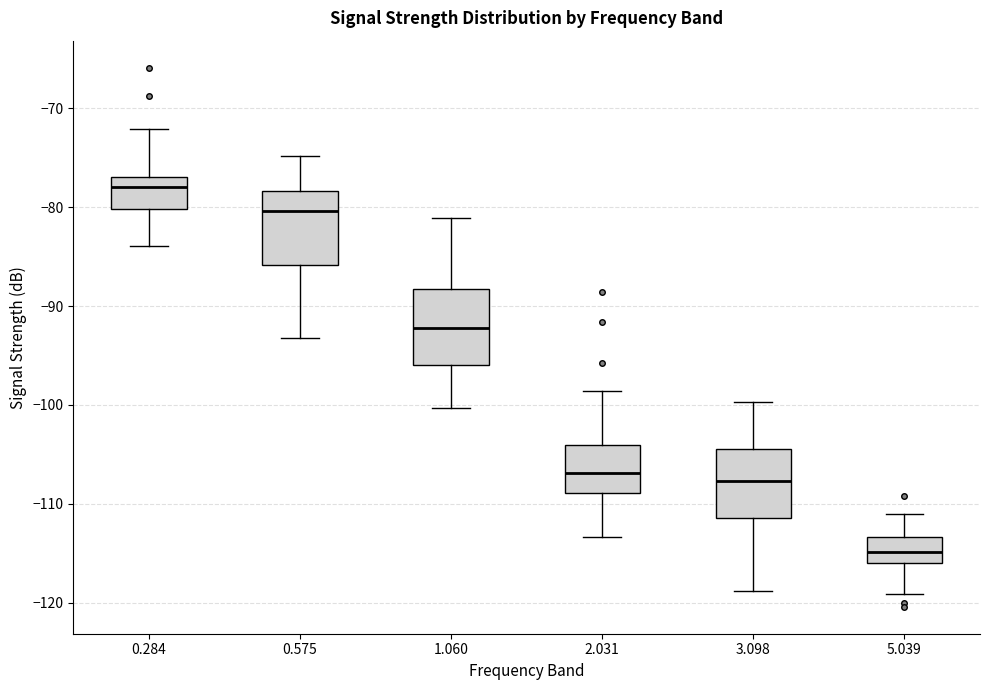

Reading left to right, read every box against the y-axis: the position of its median line, the range the box covers, and the ends of its whiskers. The values are not printed on the chart, so give them approximately, as read against the axis.

0.284: median -78, box -80 to -77, whiskers -84 to -72
0.575: median -80, box -86 to -78, whiskers -93 to -75
1.060: median -92, box -96 to -88, whiskers -100 to -81
2.031: median -107, box -109 to -104, whiskers -113 to -99
3.098: median -108, box -111 to -104, whiskers -119 to -100
5.039: median -115, box -116 to -113, whiskers -119 to -111